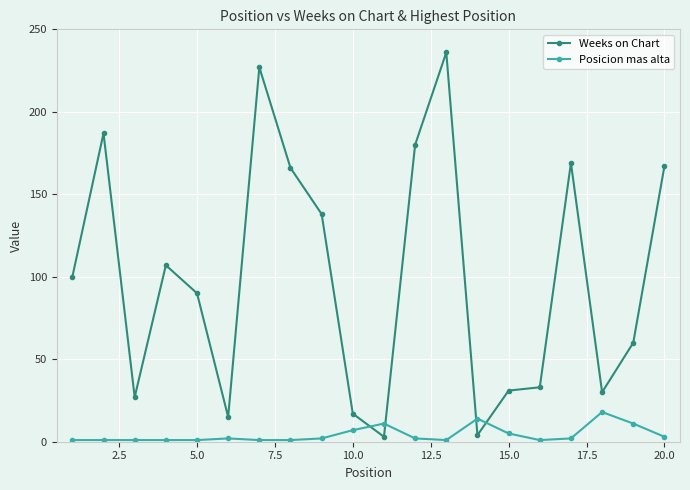

What is the difference between the second highest and minimum values in the Weeks on Chart series?

224